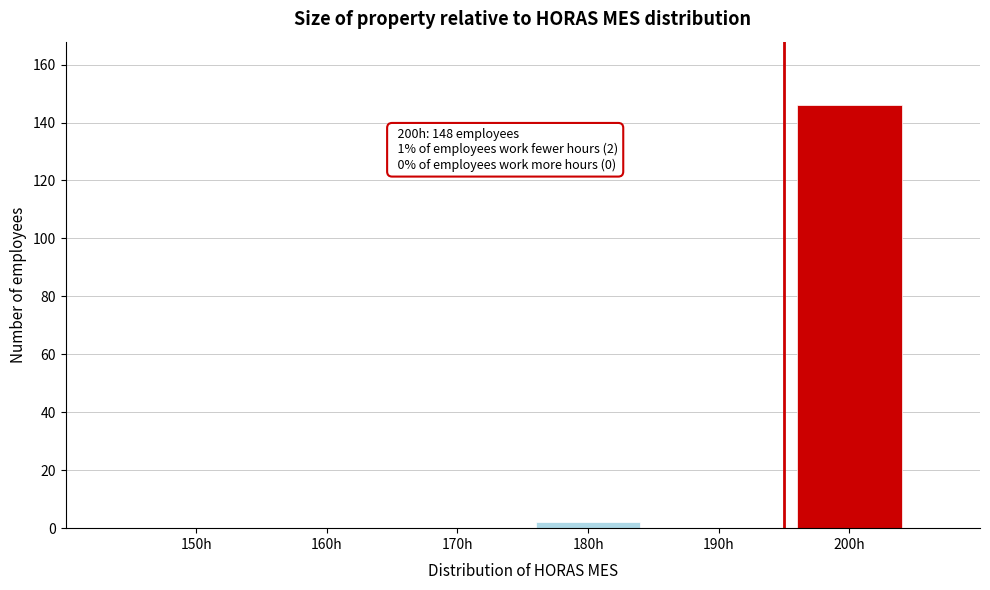

Reading left to right, list all the values displayed in this chart.

150h=0	160h=0	170h=0	180h=2	190h=0	200h=146